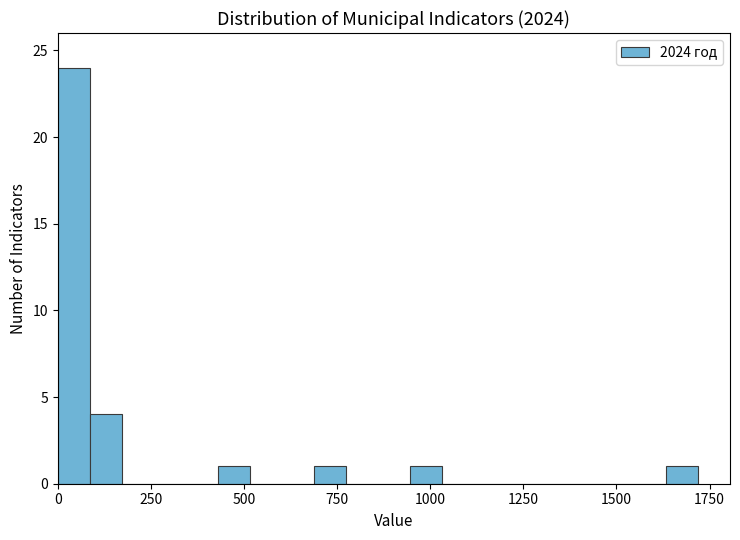

Read against the x-axis, roughly where is the centre of the tallest bar?

50